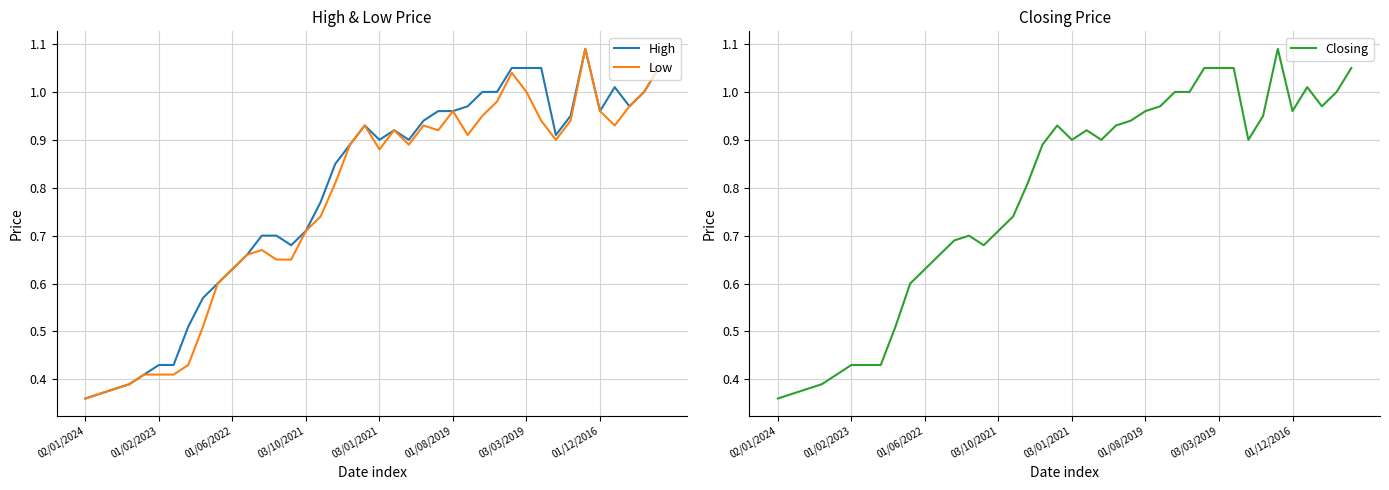

Rank the series by their maximum value, from highest to lowest.

High, Low, Closing